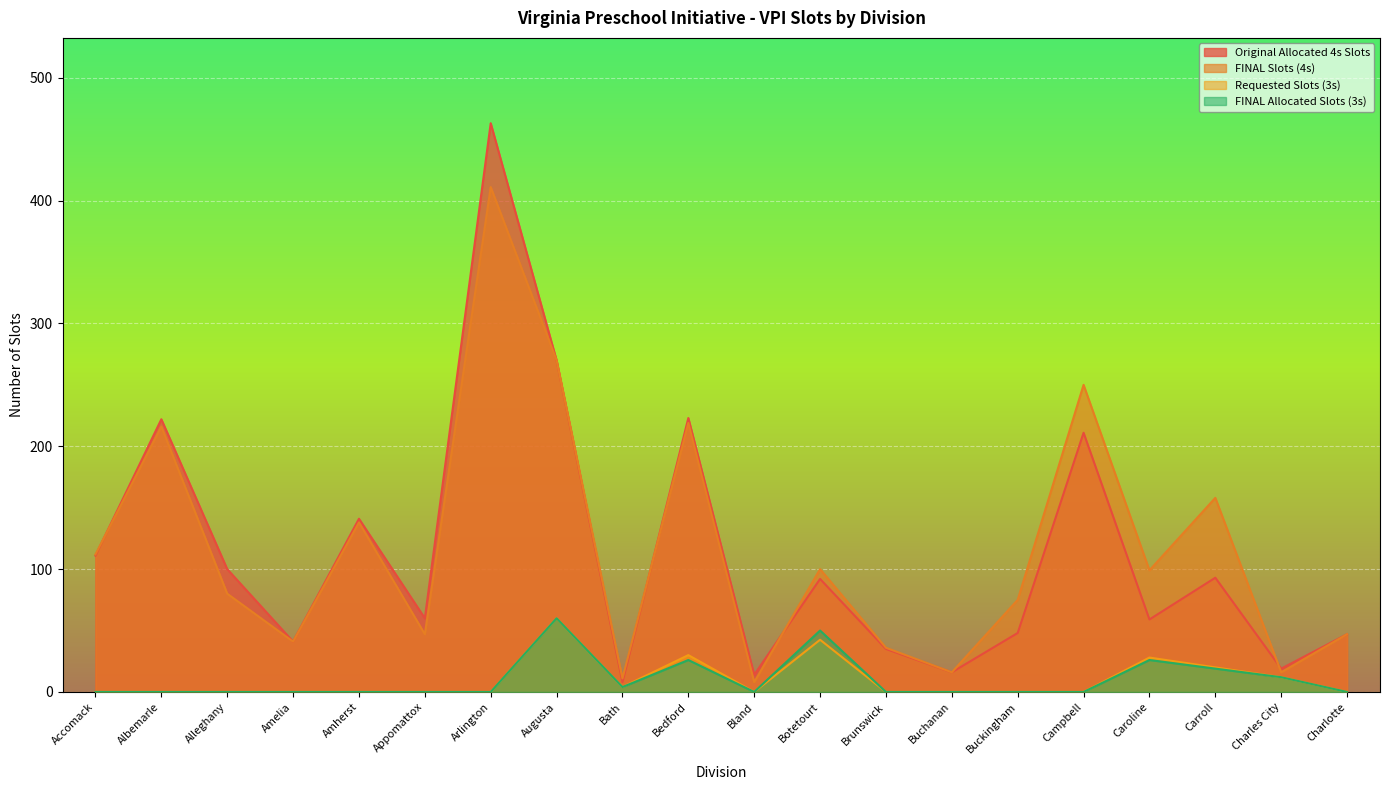

True or false: Original Allocated 4s Slots and FINAL Allocated Slots (3s) cross at least once.

False